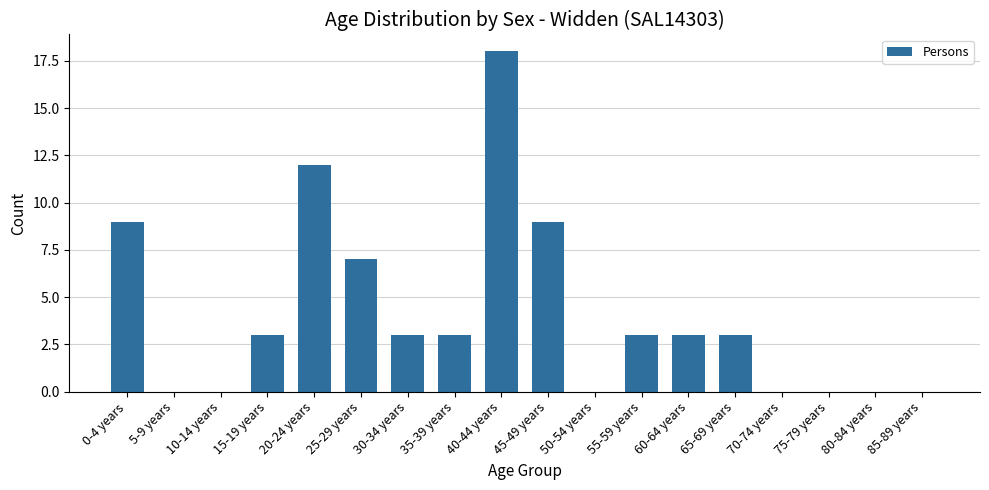

What is the sum of the values at 10-14 years and 25-29 years?

7